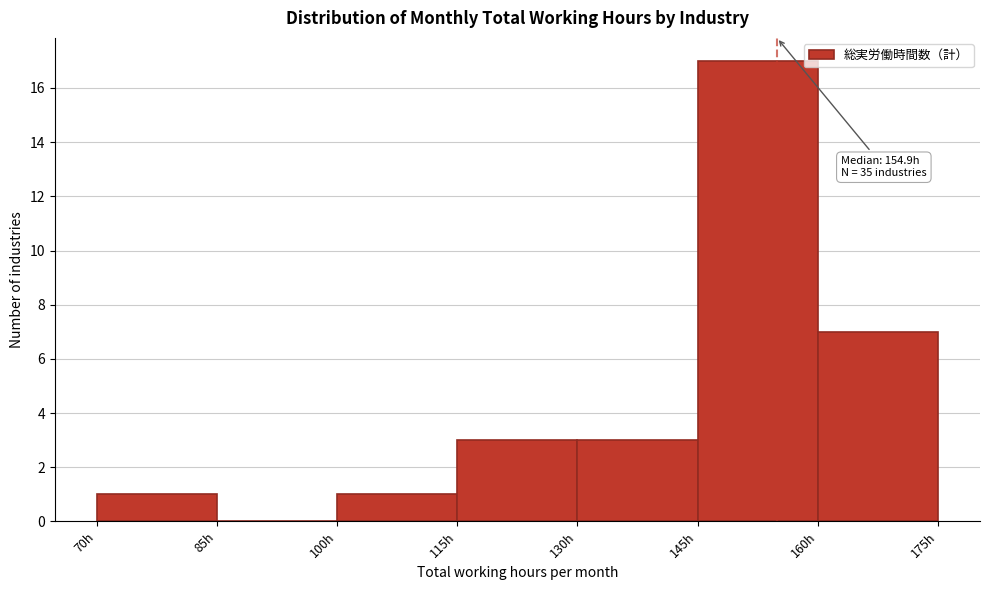

Which range on the x-axis has the tallest bar?

145 to 160